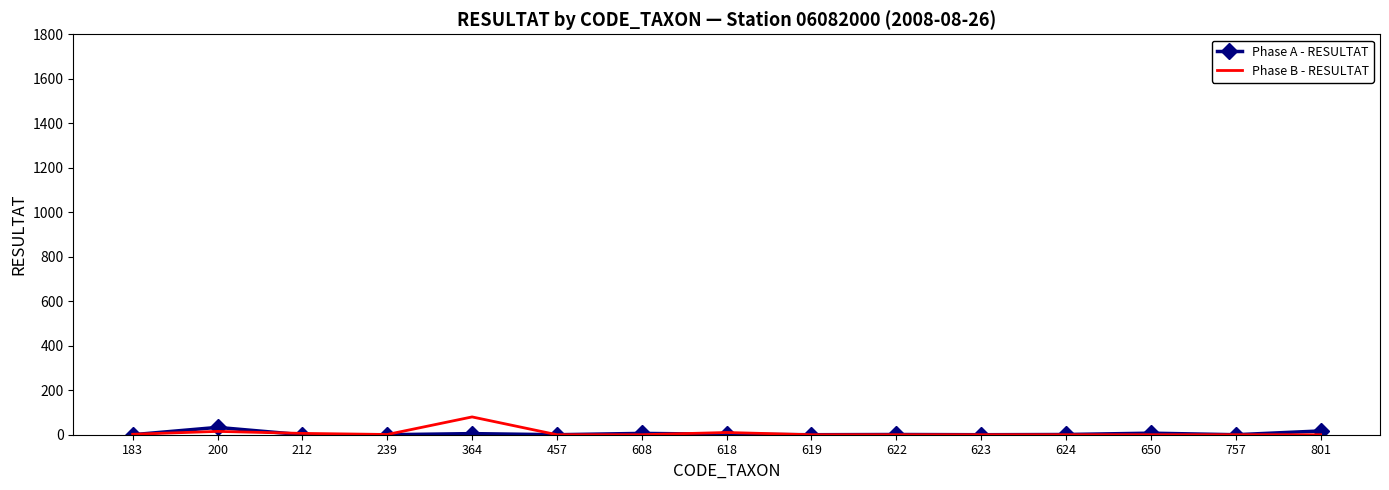

Which label corresponds to the largest value in the chart?

364